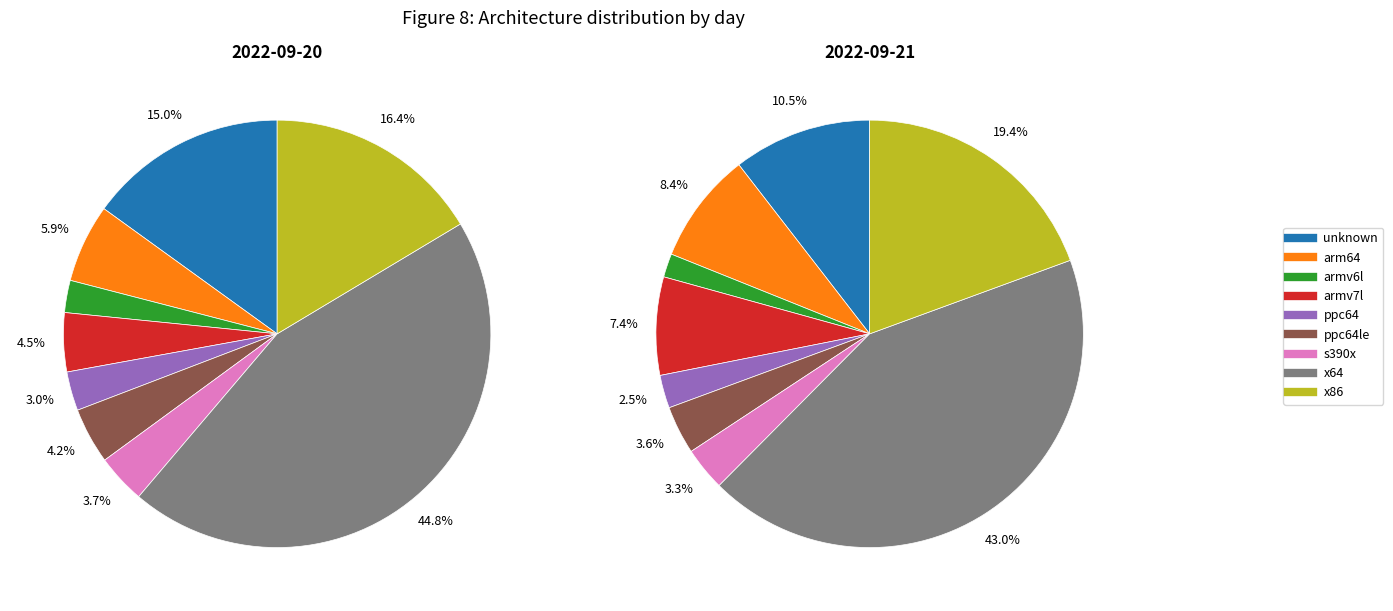

Is there a majority slice in this chart?

No